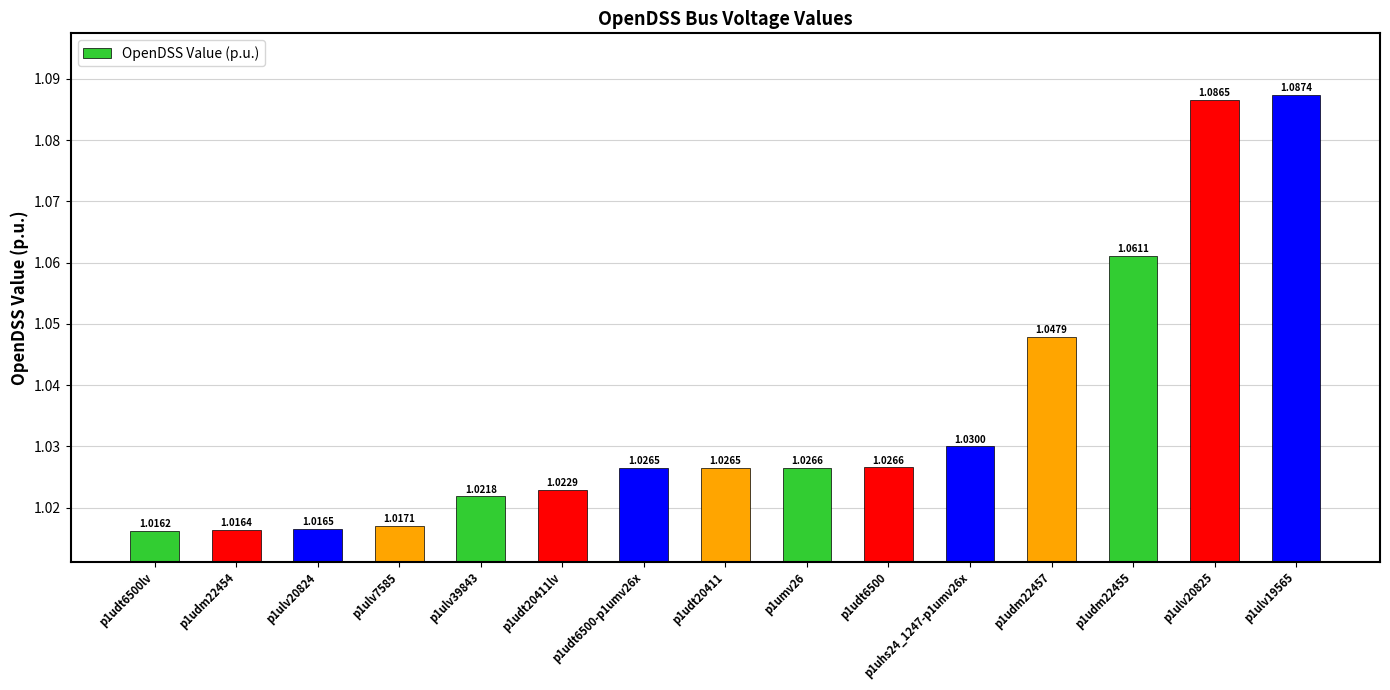

What is the sum of all values?

15.5